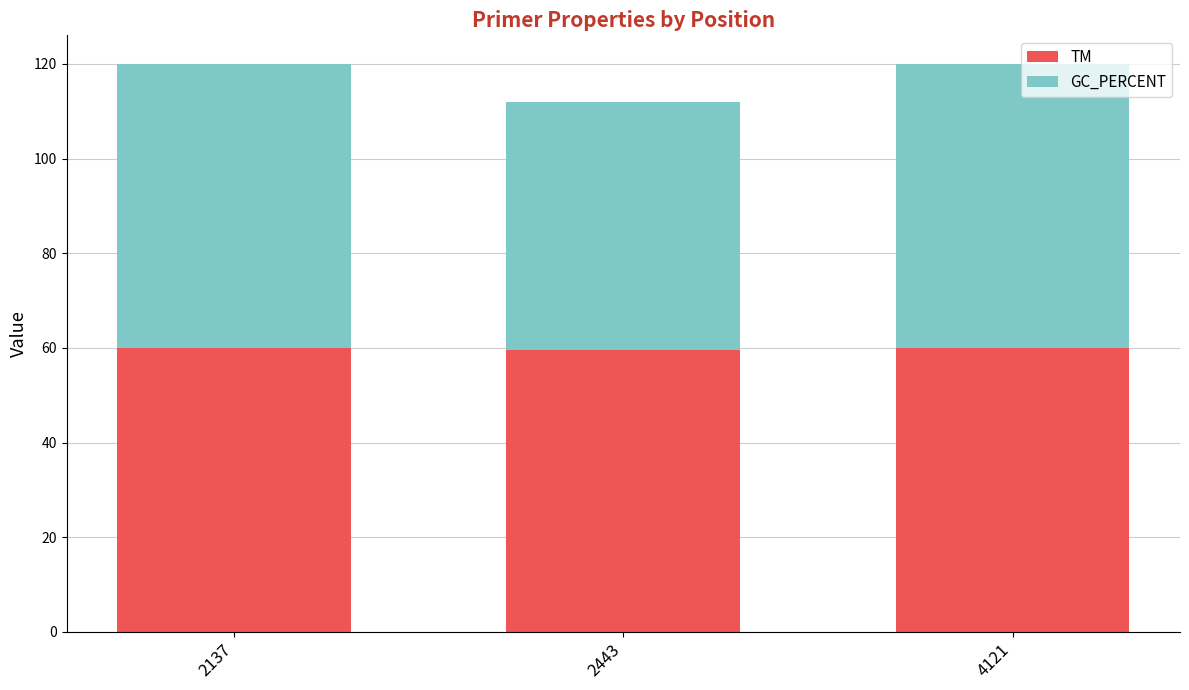

Is it true that TM equals 29.5 at 4121?

False